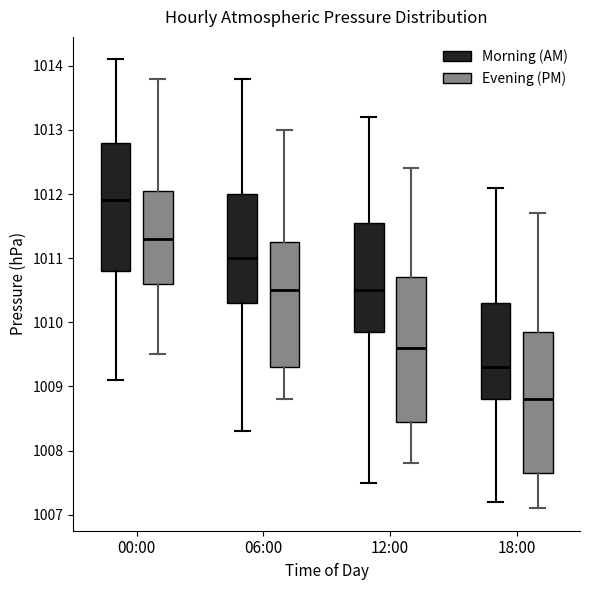

Where does the upper whisker of the box for 18:00 (Evening (PM)) end on the y-axis? The values are not printed on the chart, so give them approximately, as read against the axis.

1011.7